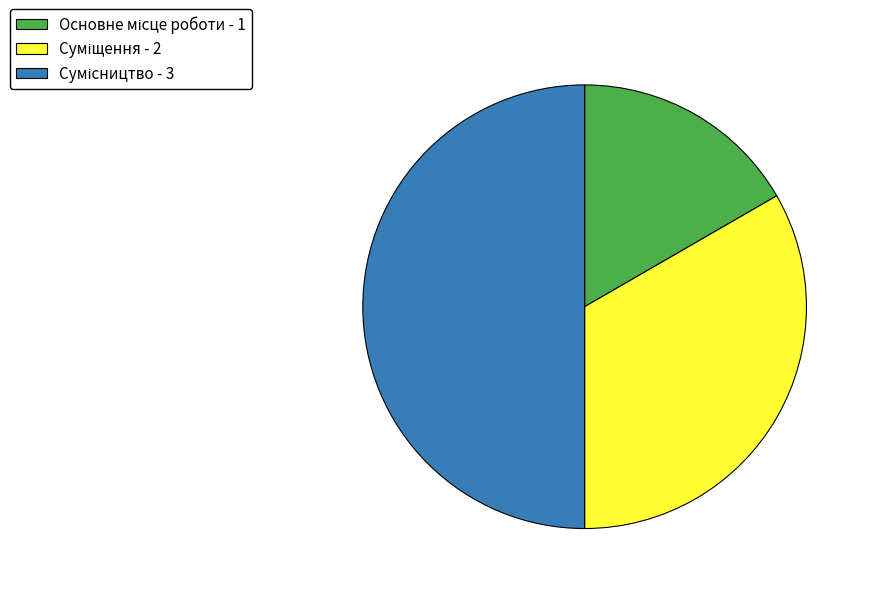

What percentage is NOT represented by Основне місце роботи?

83.3%